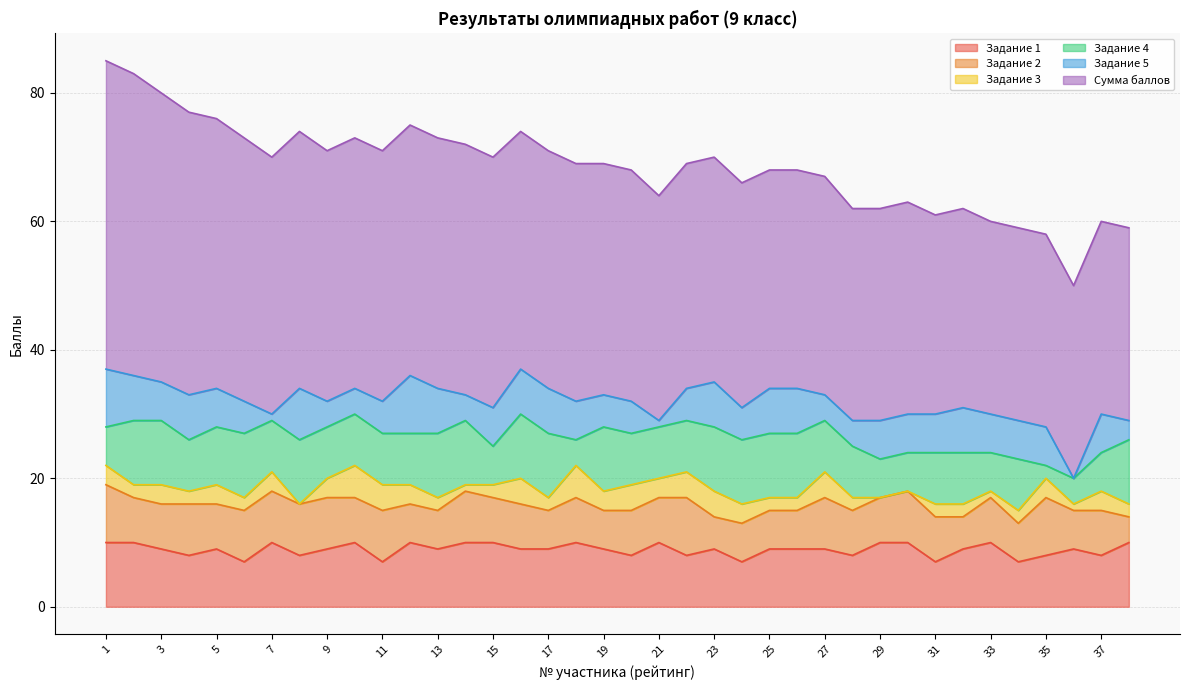

Which series changed the most between 23 and 34?

Сумма баллов